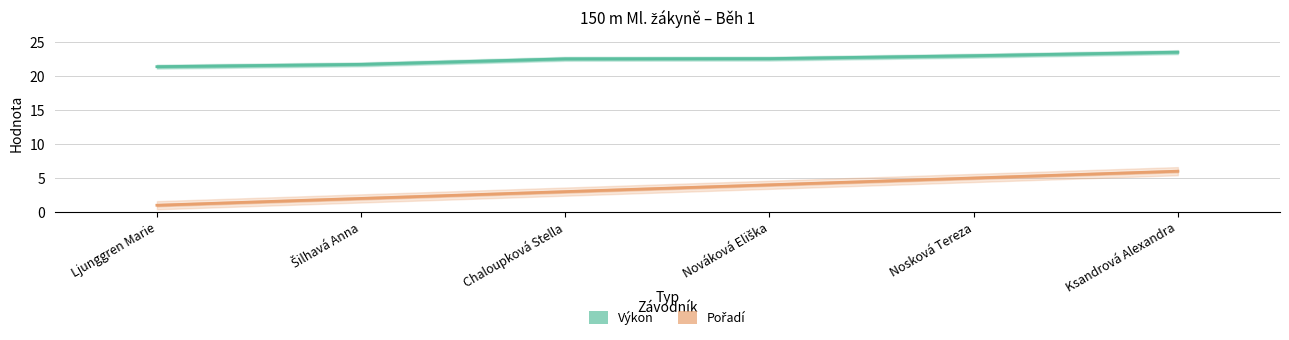

Which category has the lowest value in the Pořadí series?

Ljunggren Marie